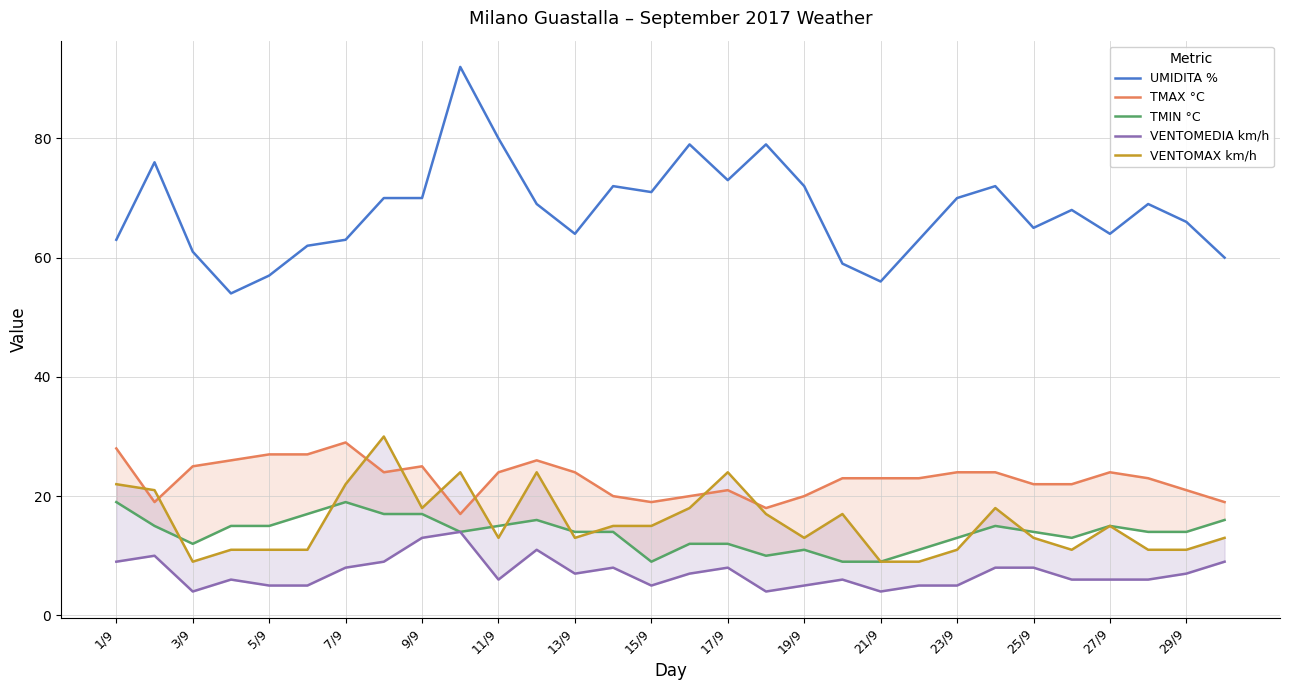

The value of UMIDITA % at 9/9 is 23. True or false?

False